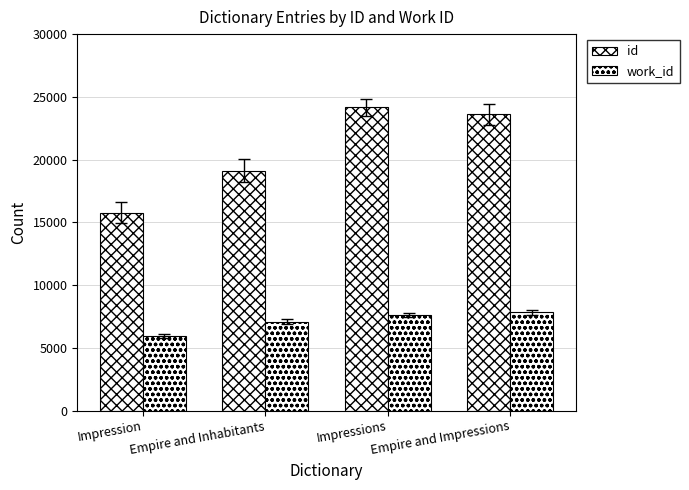

What is the maximum value for id?

24160